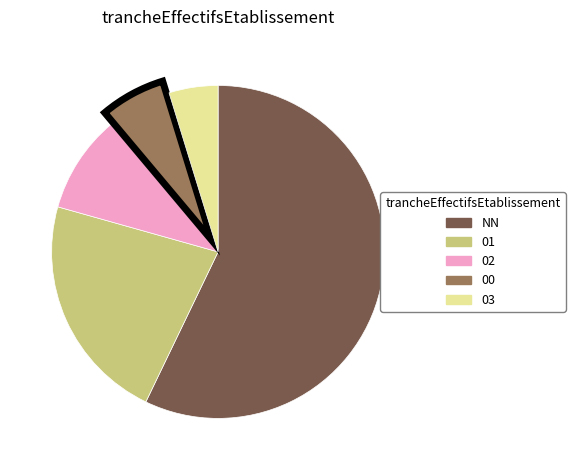

Approximately how many times larger is the value at NN compared to 02?

6.0